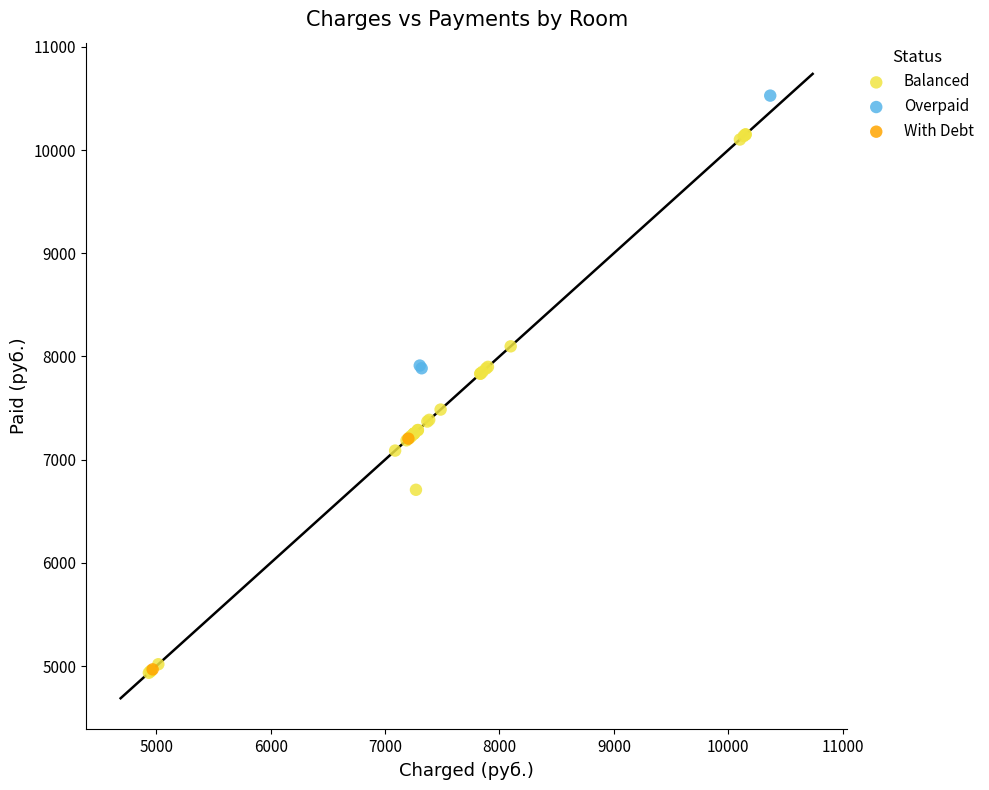

Which series reaches the maximum Y coordinate?

Overpaid